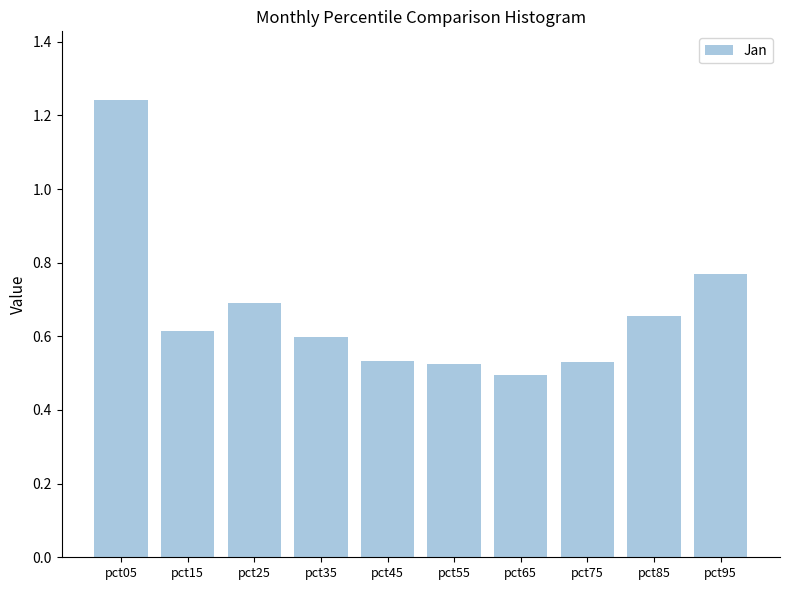

How many series are shown in this chart?

1